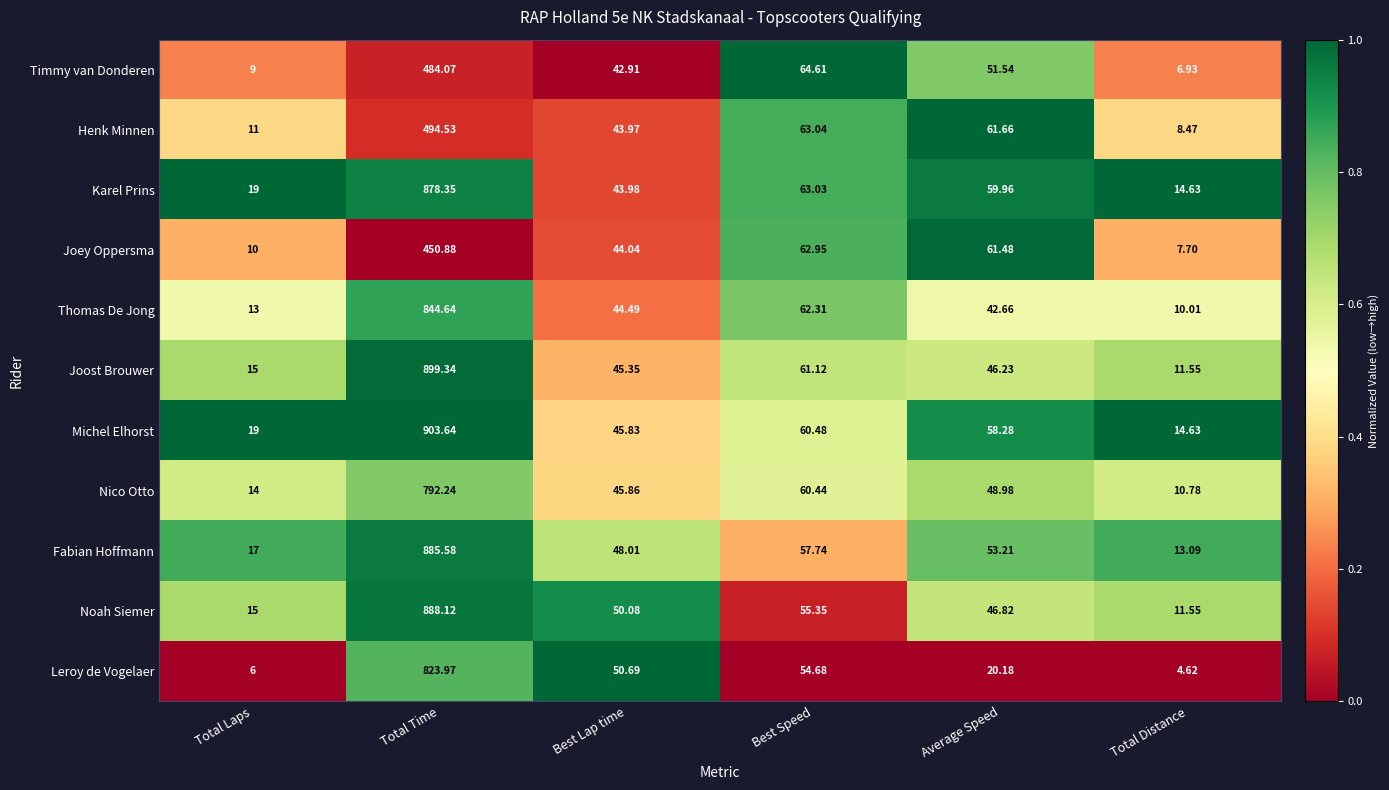

At which category is the sum across all series the highest?

Total Time